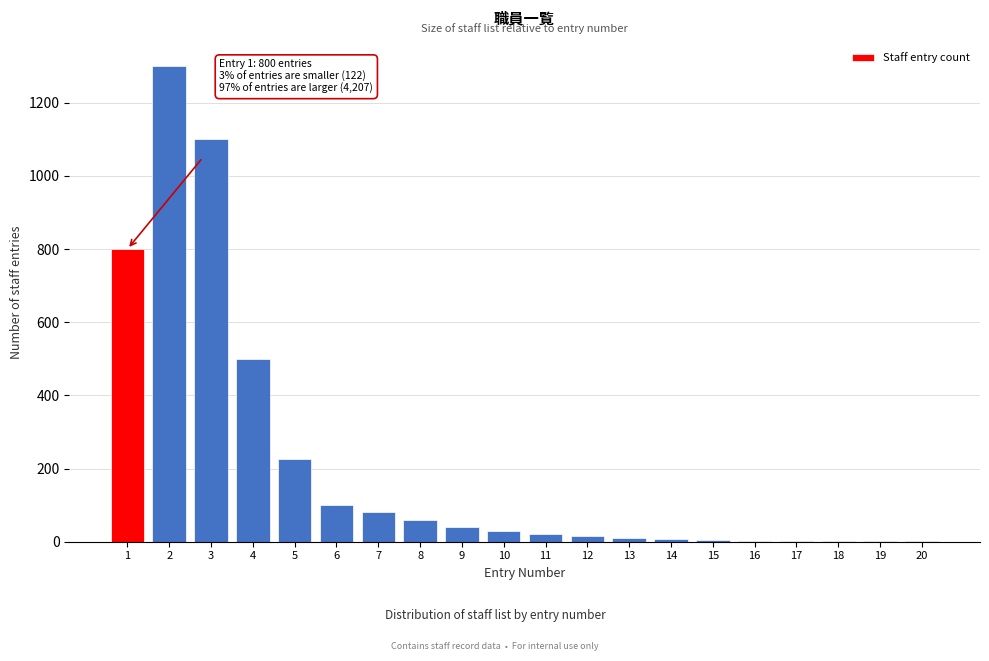

What is the maximum value shown in the chart?

1300